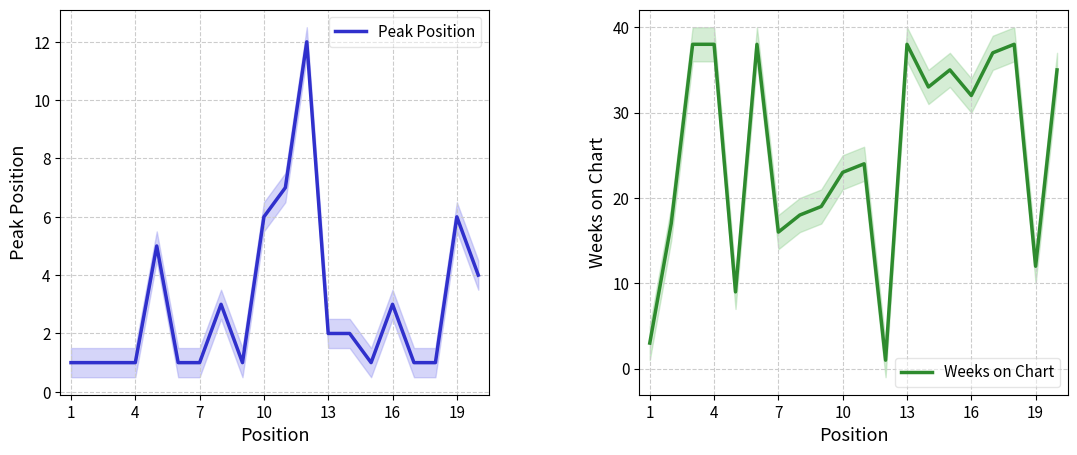

The value of Peak Position at 13 is 3. True or false?

False